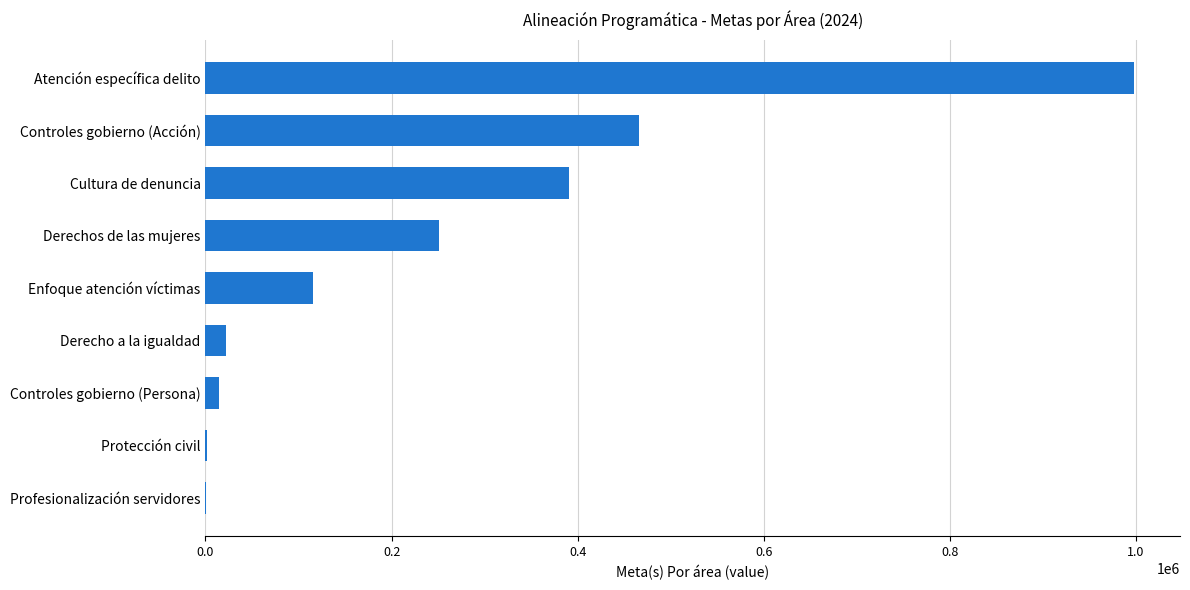

What is the change in value from Cultura de denuncia to Derechos de las mujeres?

-139643